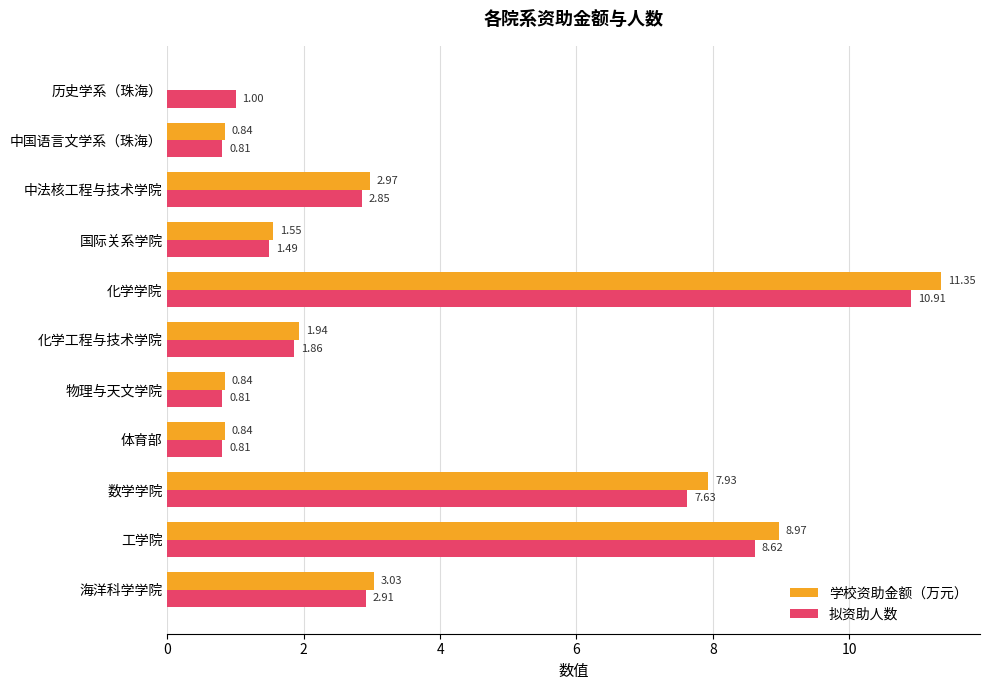

Which series changed the most between 海洋科学学院 and 化学学院?

学校资助金额（万元）